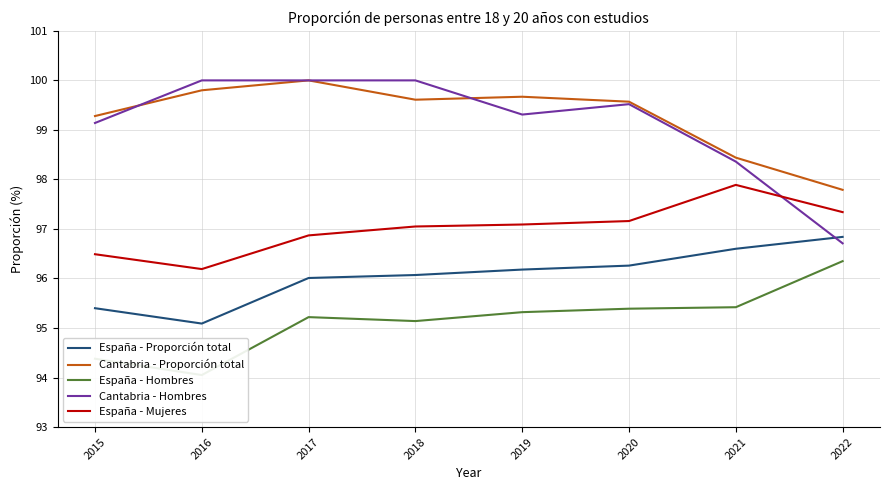

At which category does Cantabria - Proporción total reach its first local peak?

2017